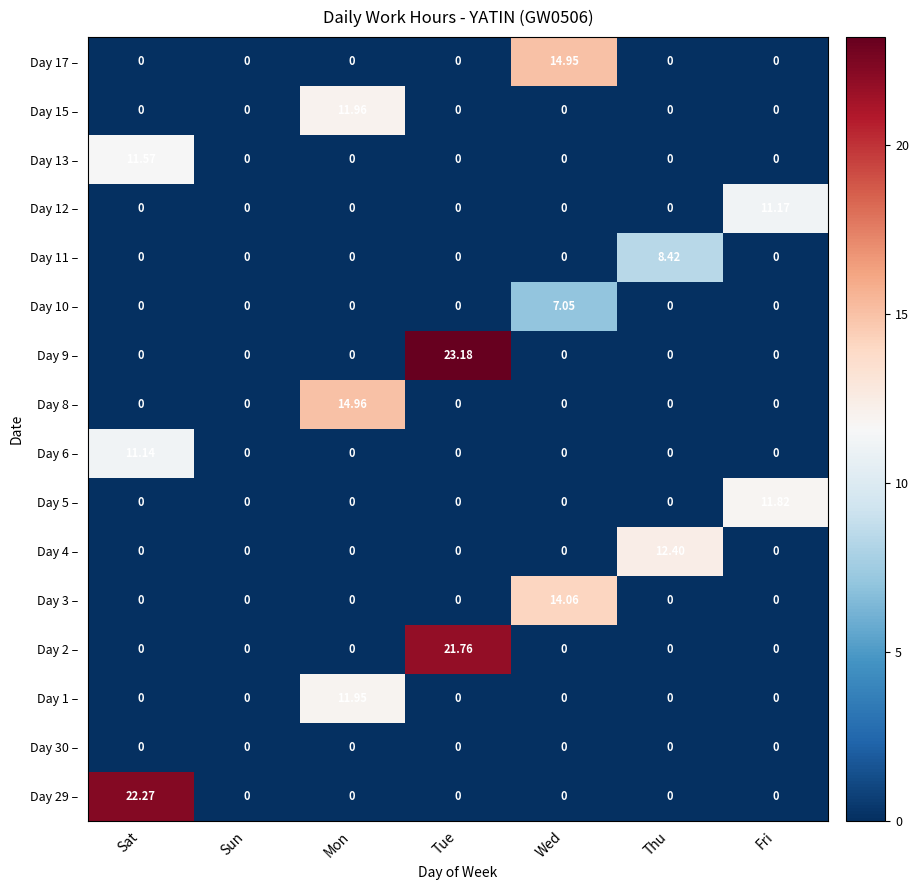

At which category is the sum across all series the highest?

Sat